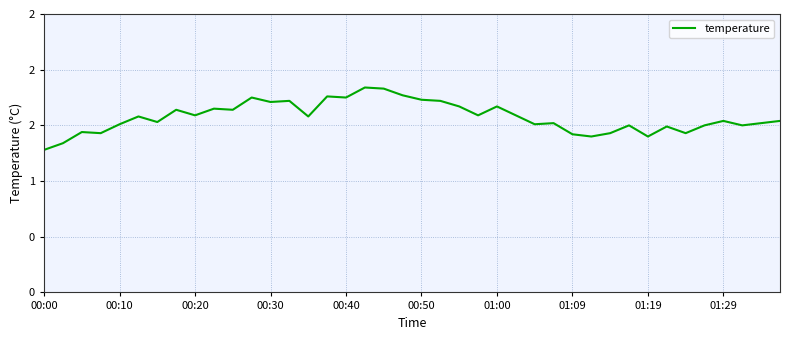

Does the chart display data point markers on the line(s)?

No